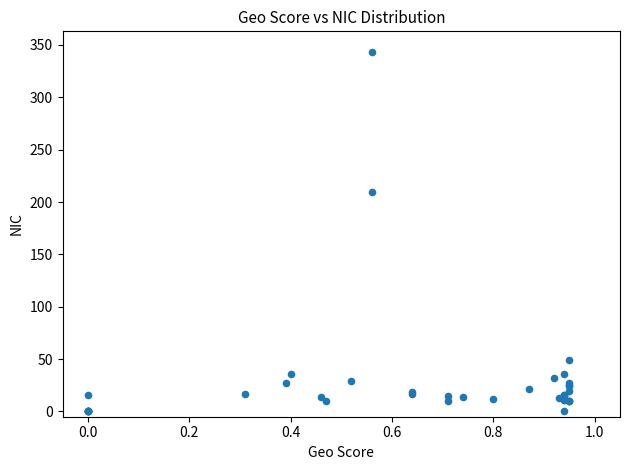

What Y value in the scatter plot is closest to 171?

210